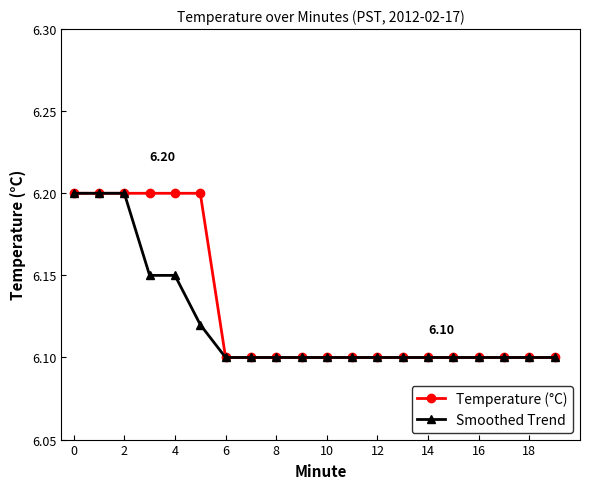

At how many categories does at least one series exceed 6?

20